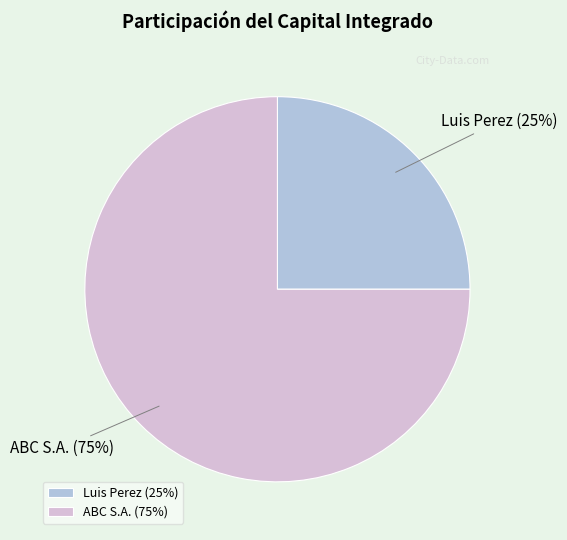

What is the ratio of the value at ABC S.A. to the value at Luis Perez?

3.0